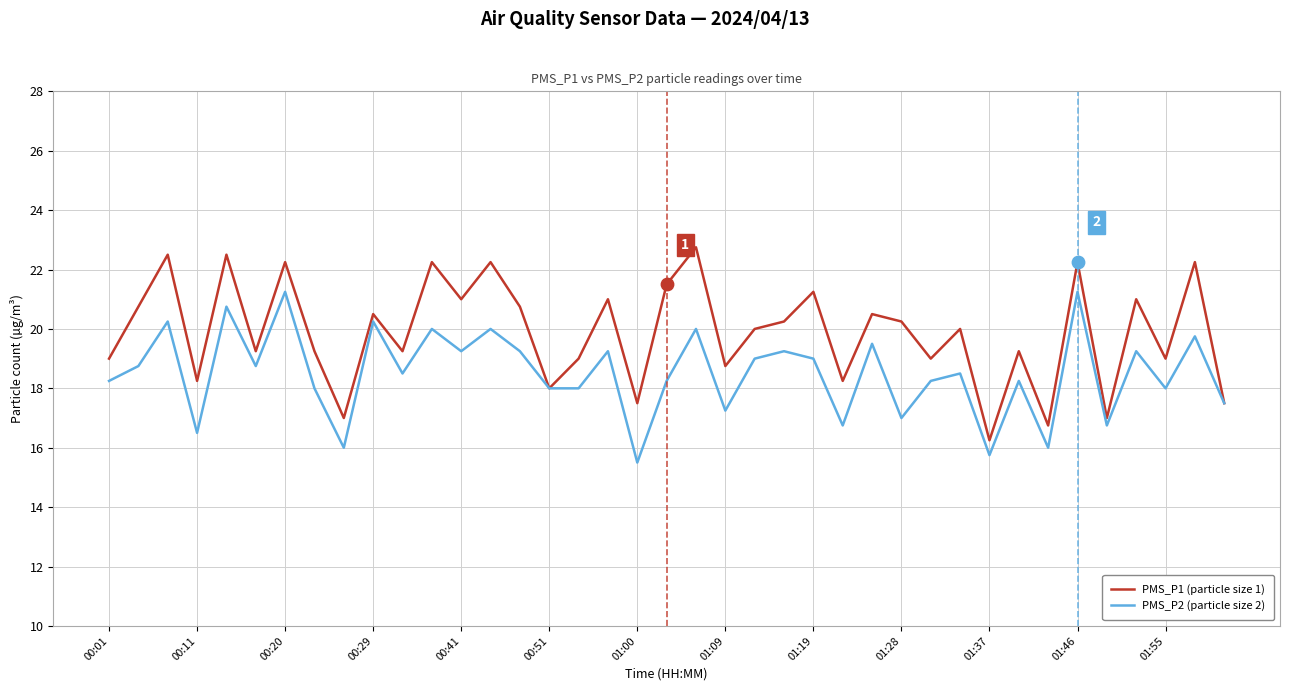

Which series has the largest total across all categories?

PMS_P1 (particle size 1)